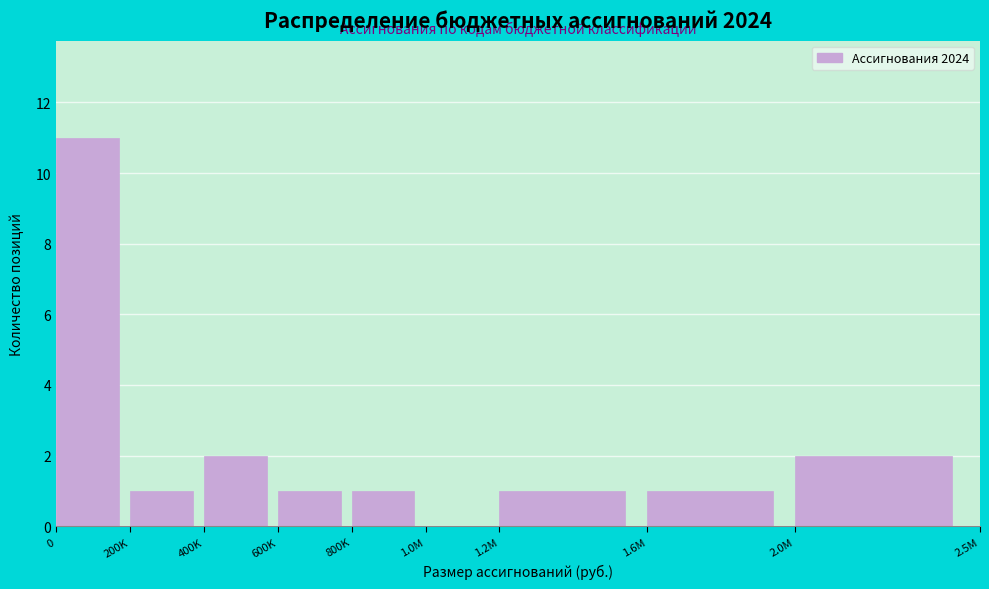

Reading left to right, list all the values displayed in this chart.

0=11	200K=1	400K=2	600K=1	800K=1	1.0M=0	1.2M=1	1.6M=1	2.0M=2